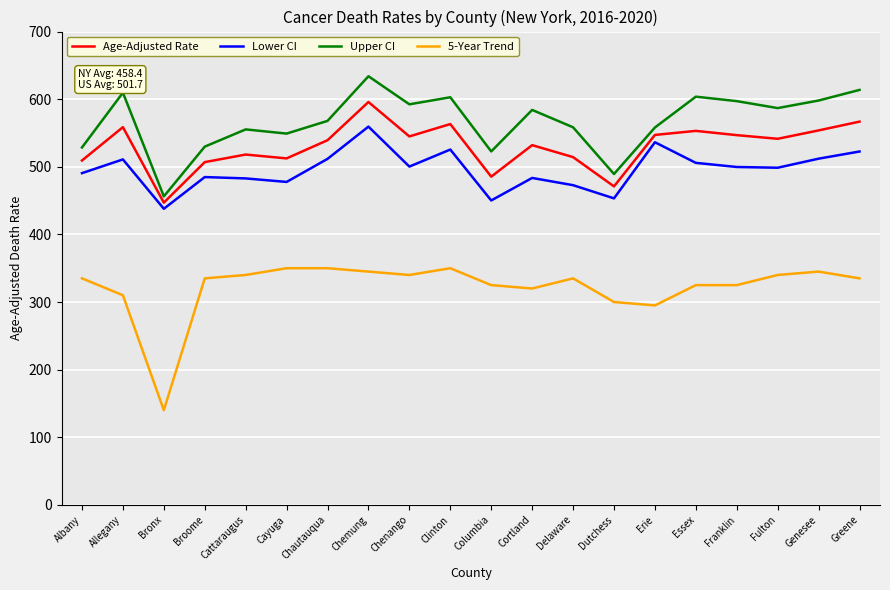

The 5-Year Trend series shows 113.5 at Cattaraugus. True or false?

False